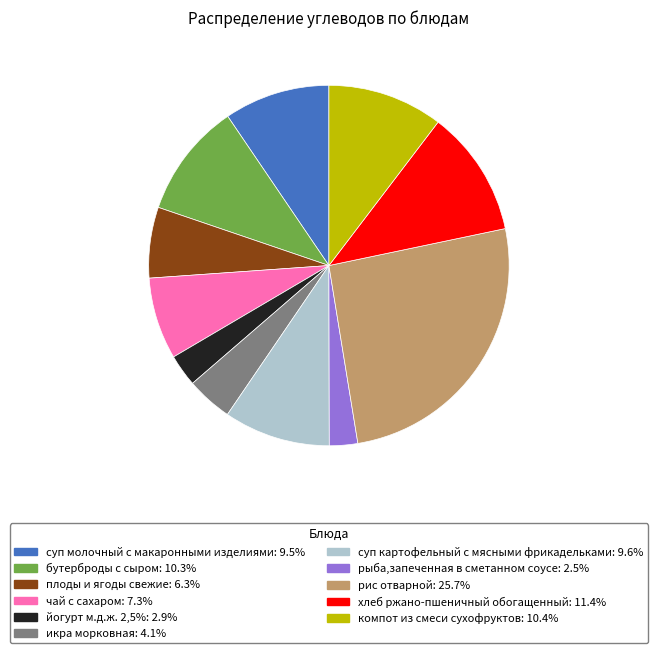

The плоды и ягоды свежие slice represents 6% of the pie. True or false?

True